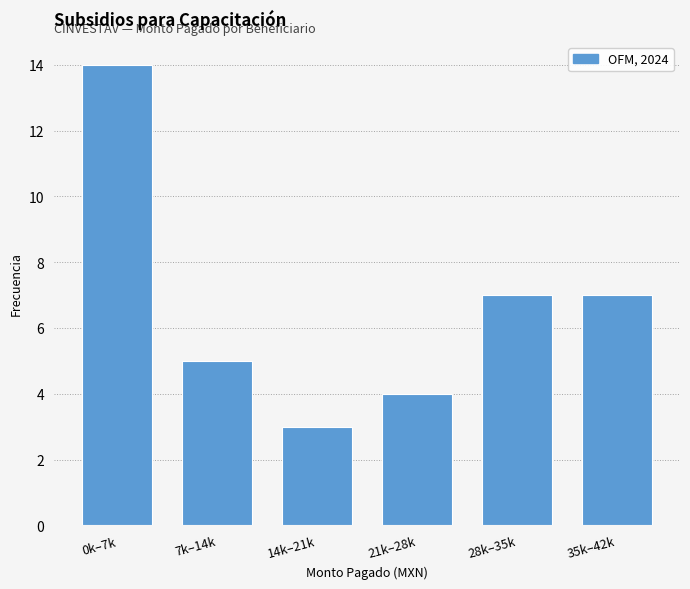

Reading right to left, extract all data points from this chart.

7	7	4	3	5	14